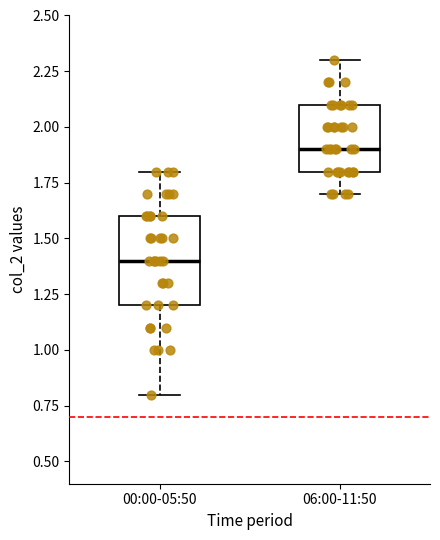

Reading left to right, transcribe this box plot: for each box, give where its median line is, the range the box spans, and where its two whiskers end, as read against the y-axis. The values are not printed on the chart, so give them approximately, as read against the axis.

00:00-05:50: median 1.4, box 1.2 to 1.6, whiskers 0.8 to 1.8
06:00-11:50: median 1.9, box 1.8 to 2.1, whiskers 1.7 to 2.3